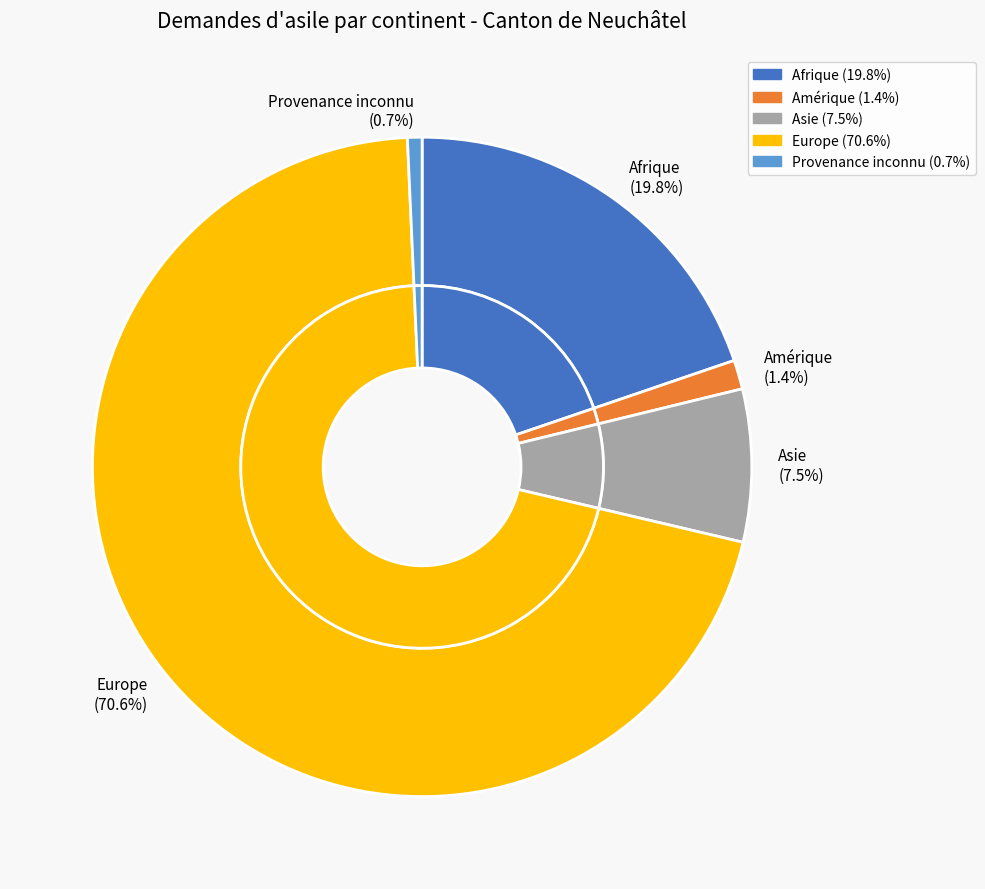

Count the number of slices in the pie.

5